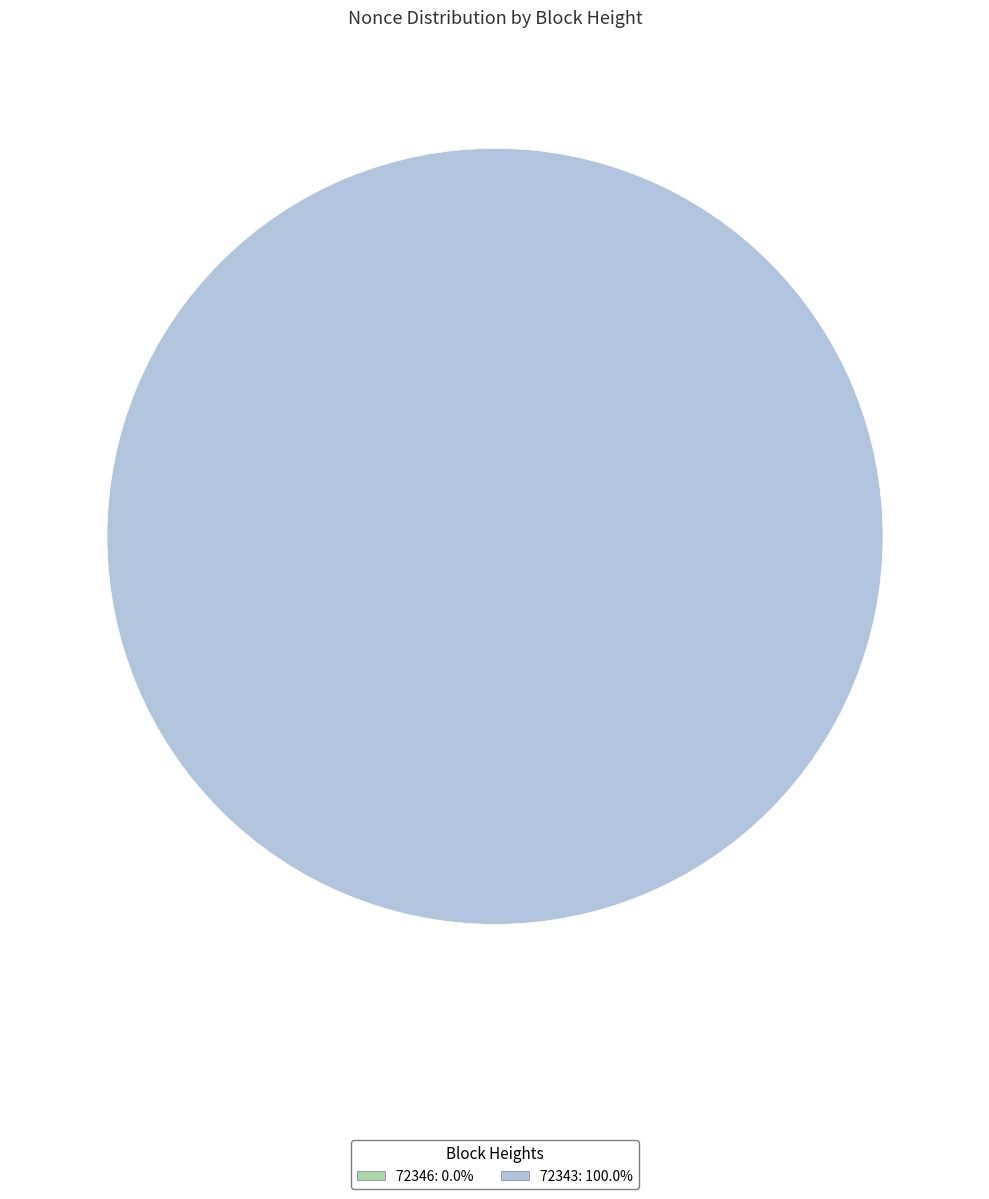

Does 72343 represent more than half of the total?

Yes